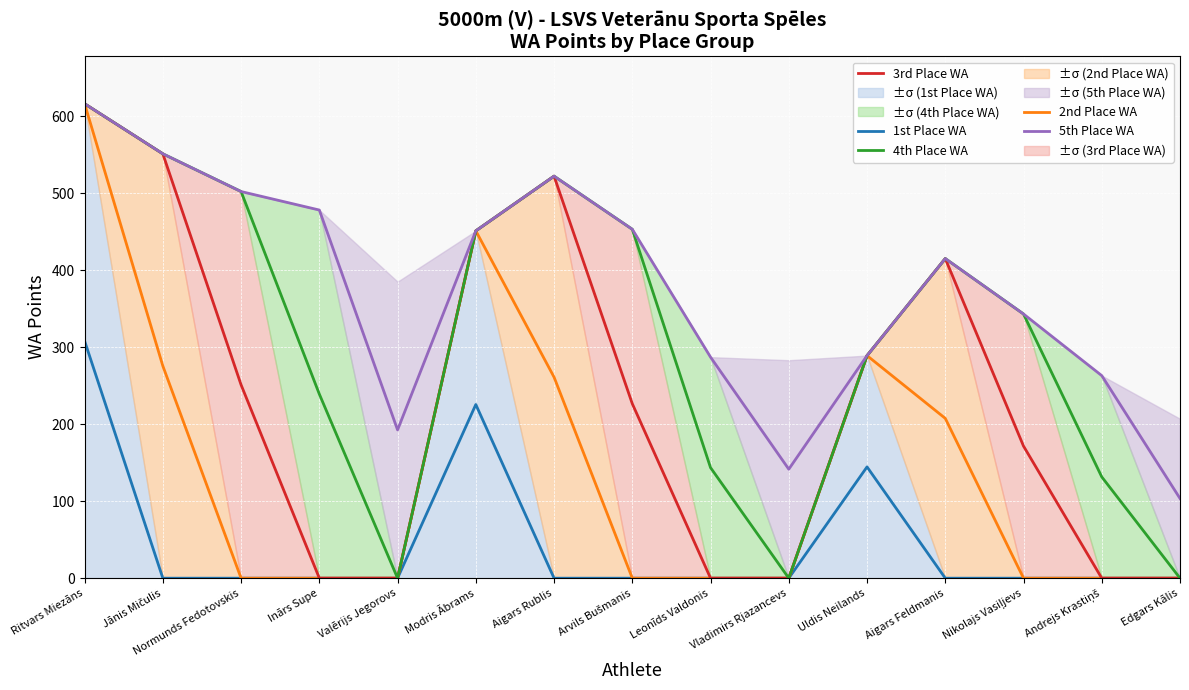

Which category has the highest value in the 3rd Place WA series?

Ritvars Miezāns